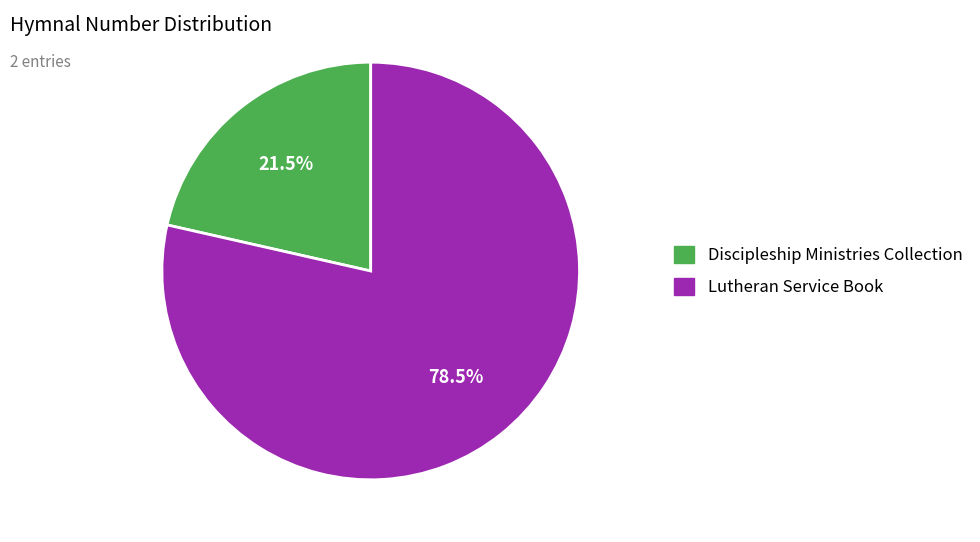

Which category has the biggest portion of the pie?

Lutheran Service Book